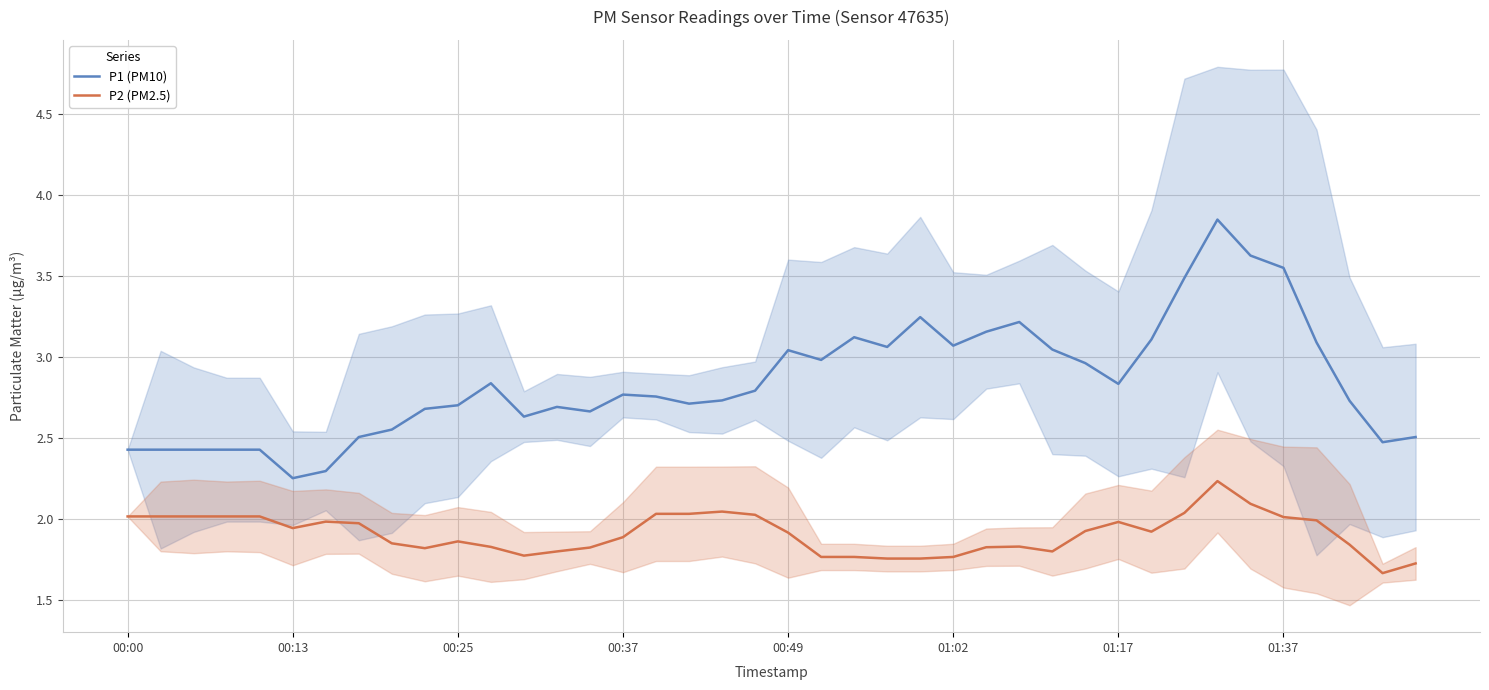

Which has a higher value, 37 or 16?

16